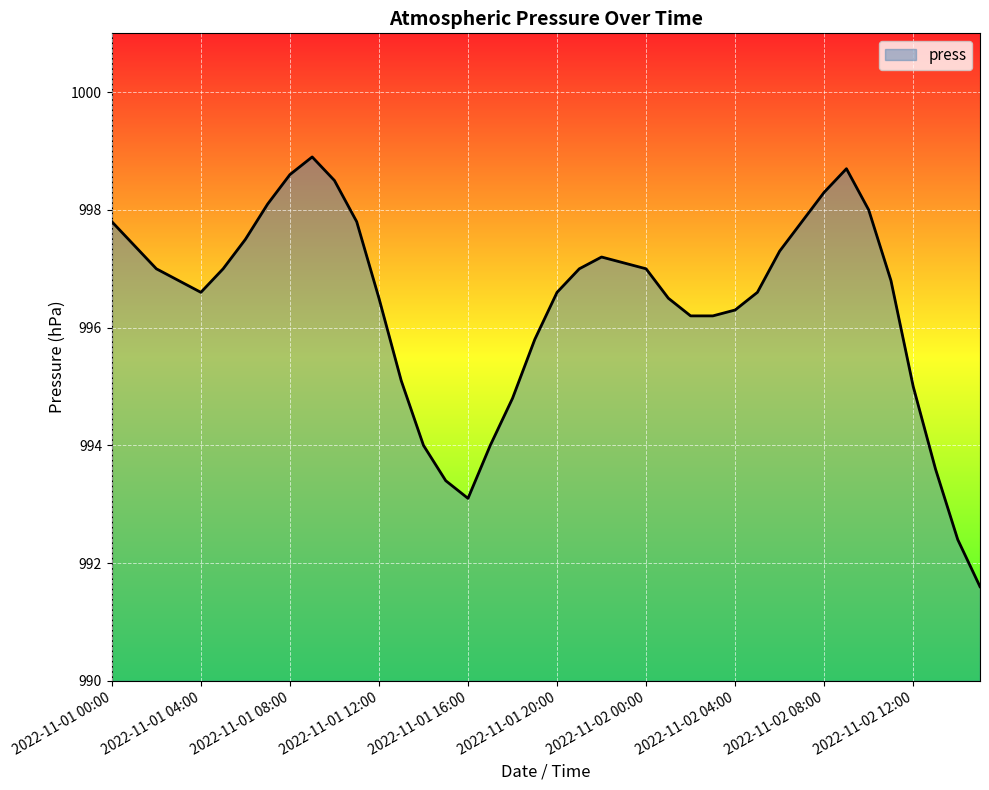

Reading left to right, transcribe all the data shown in this chart.

997.8	997.4	997.0	996.8	996.6	997.0	997.5	998.1	998.6	998.9	998.5	997.8	996.5	995.1	994.0	993.4	993.1	994.0	994.8	995.8	996.6	997.0	997.2	997.1	997.0	996.5	996.2	996.2	996.3	996.6	997.3	997.8	998.3	998.7	998.0	996.8	995.0	993.6	992.4	991.6